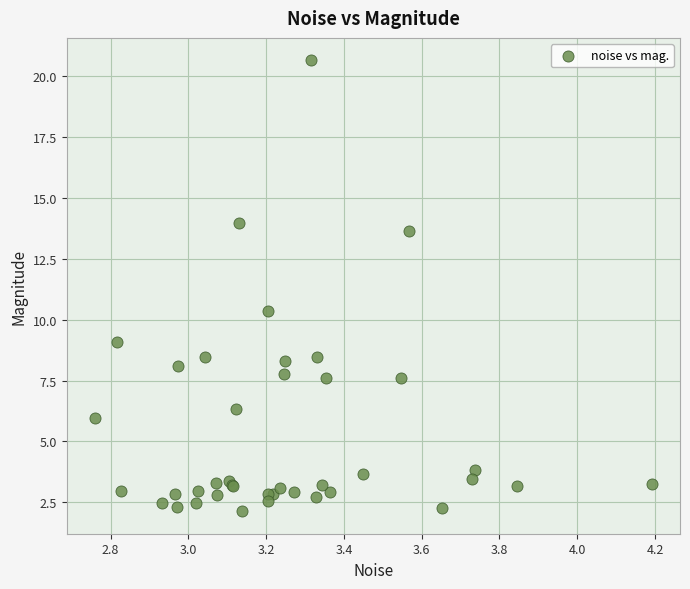

What Y value in the scatter plot is closest to 11?

10.4